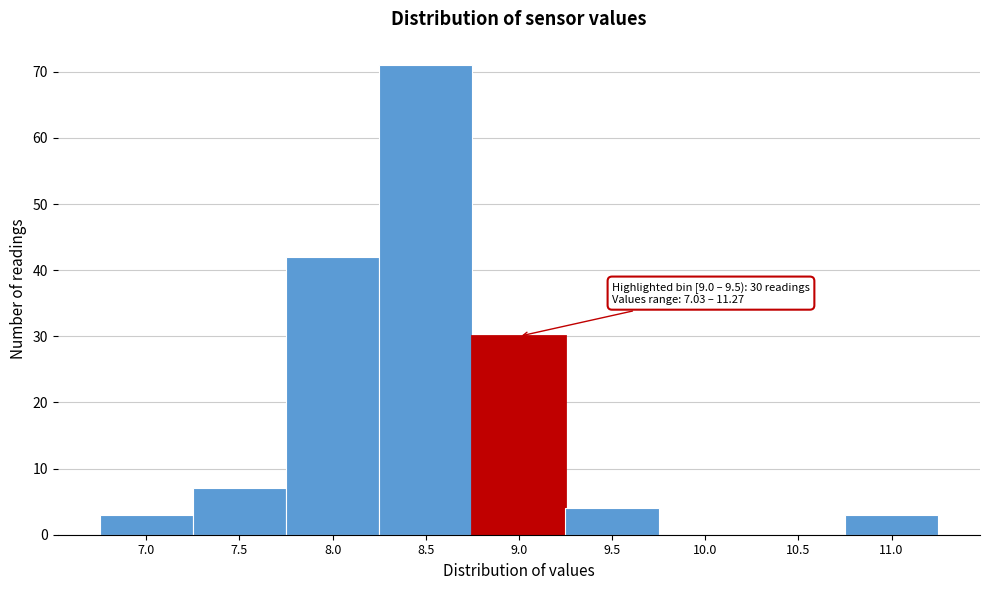

Reading left to right, list all the values displayed in this chart.

7.0=3	7.5=7	8.0=42	8.5=71	9.0=30	9.5=4	10.0=0	10.5=0	11.0=3